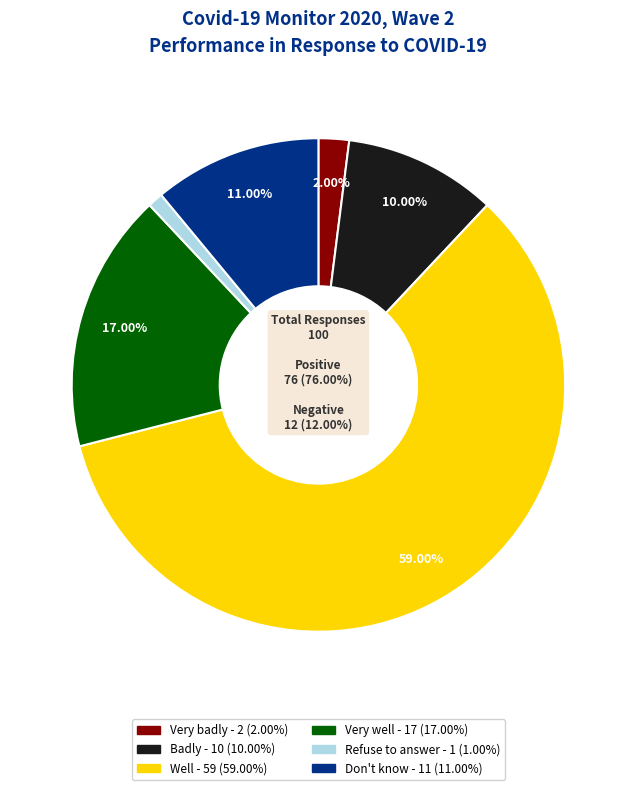

How many segments does this pie chart have?

6